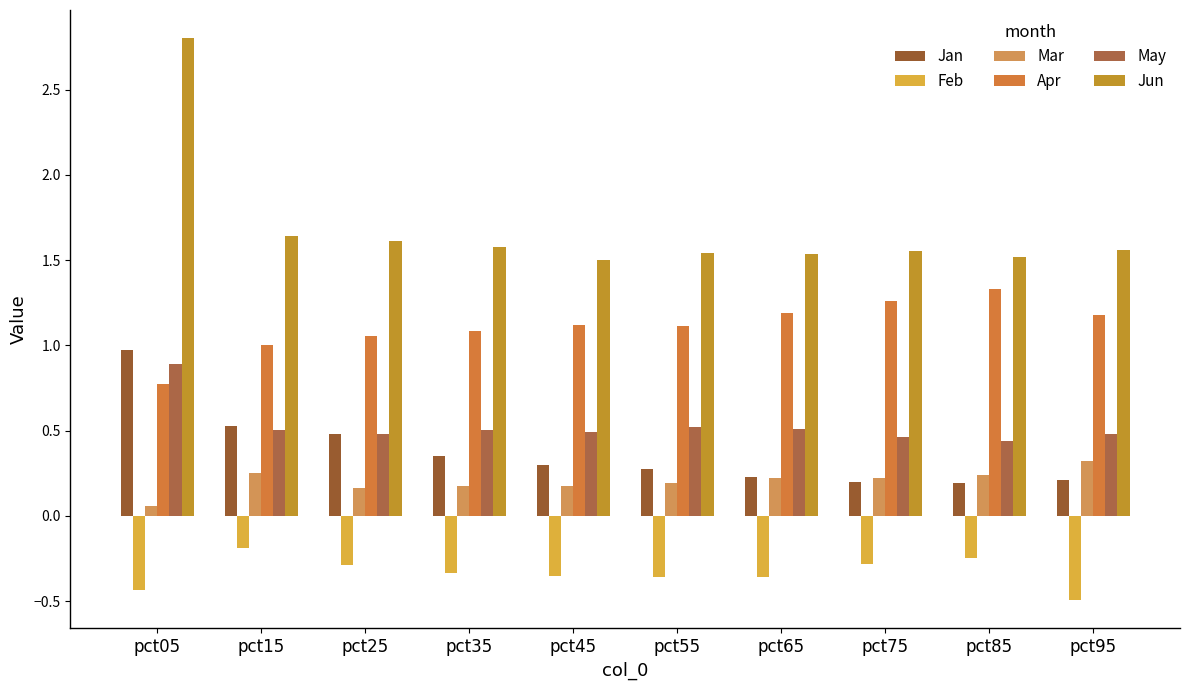

What is the sum of all Jun values?

16.8